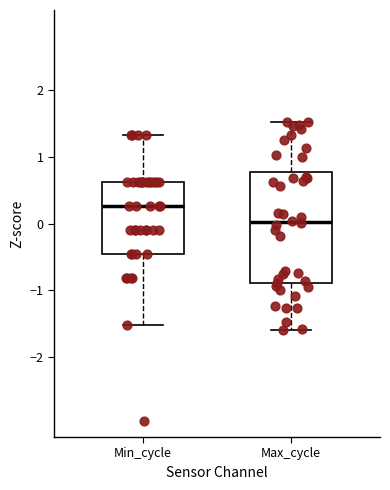

Reading left to right, transcribe this box plot: for each box, give where its median line is, the range the box spans, and where its two whiskers end, as read against the y-axis. The values are not printed on the chart, so give them approximately, as read against the axis.

Min_cycle: median 0.3, box -0.5 to 0.6, whiskers -1.5 to 1.3
Max_cycle: median 0.0, box -0.9 to 0.8, whiskers -1.6 to 1.5